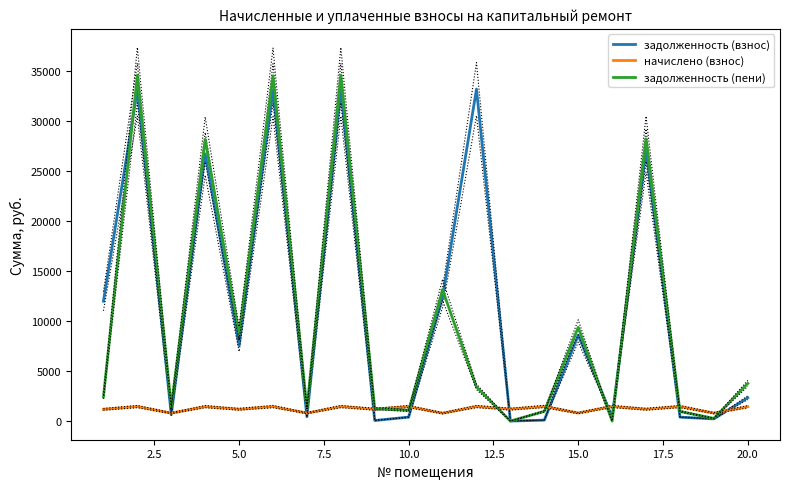

What is the average value of the задолженность (пени) series?

10390.7